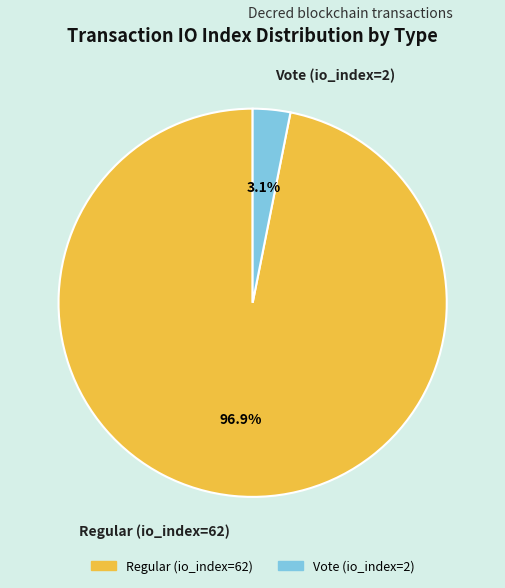

What is the largest slice in the pie chart?

Regular (io_index=62)